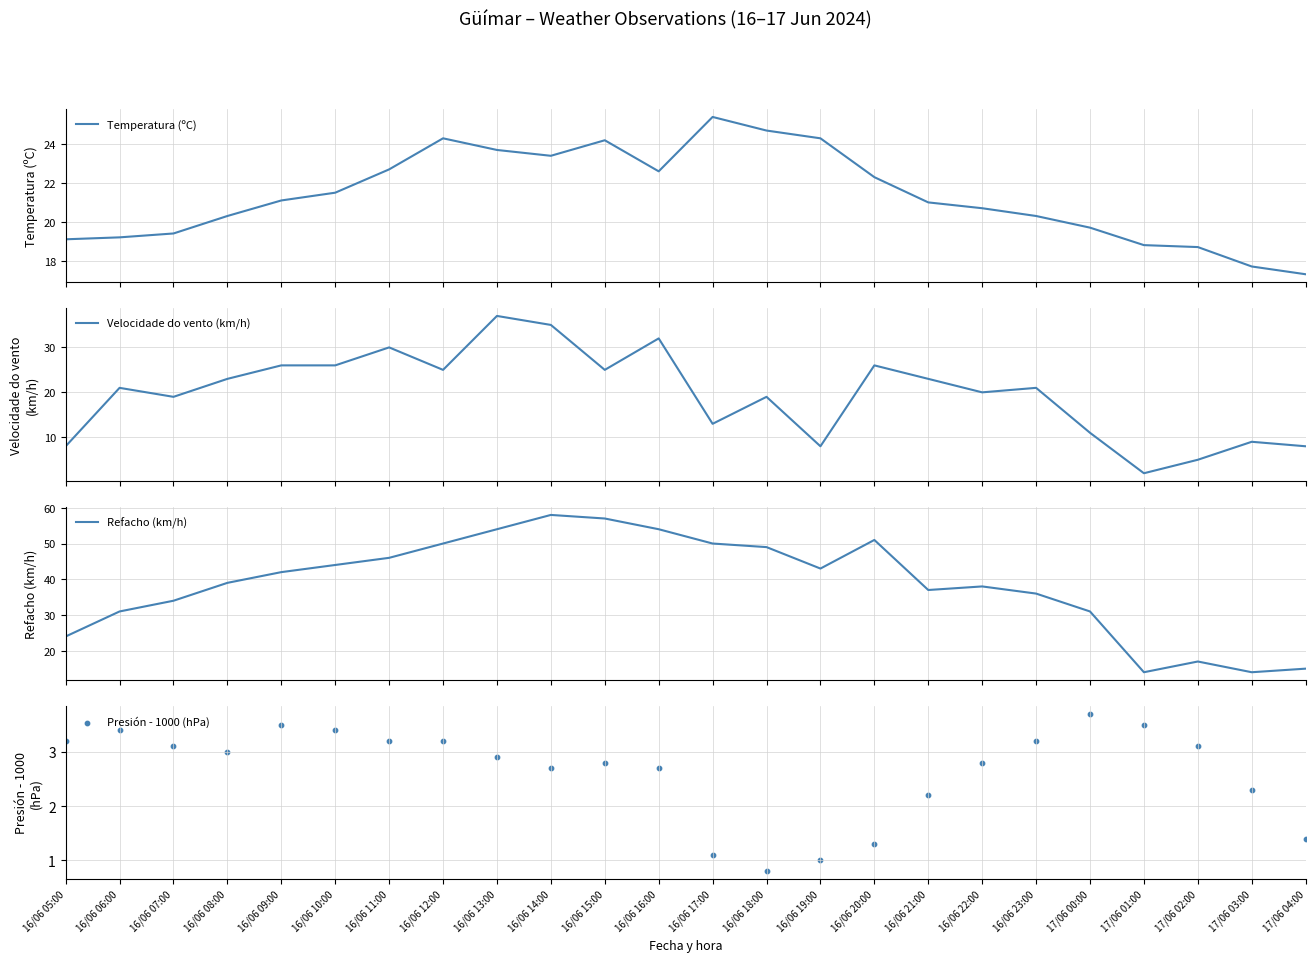

At how many categories does at least one series exceed 44?

9